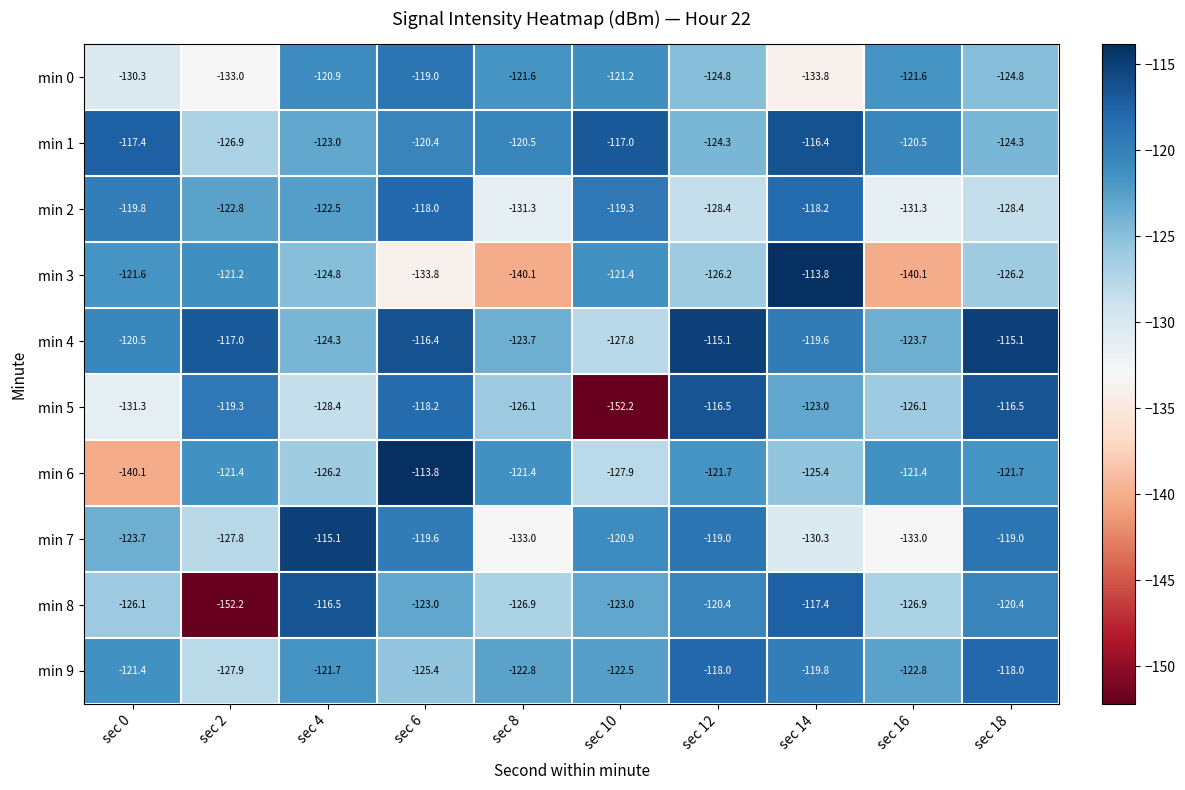

At sec 0, list the series in order from smallest to largest.

min 6, min 5, min 0, min 8, min 7, min 3, min 9, min 4, min 2, min 1